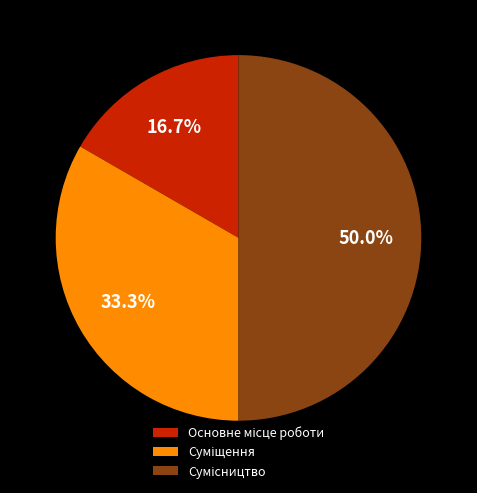

How many slices are in this pie chart?

3